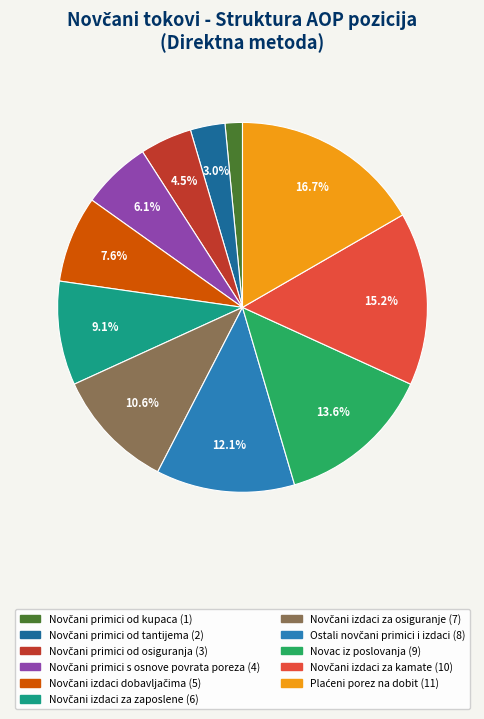

Is there a majority slice in this chart?

No